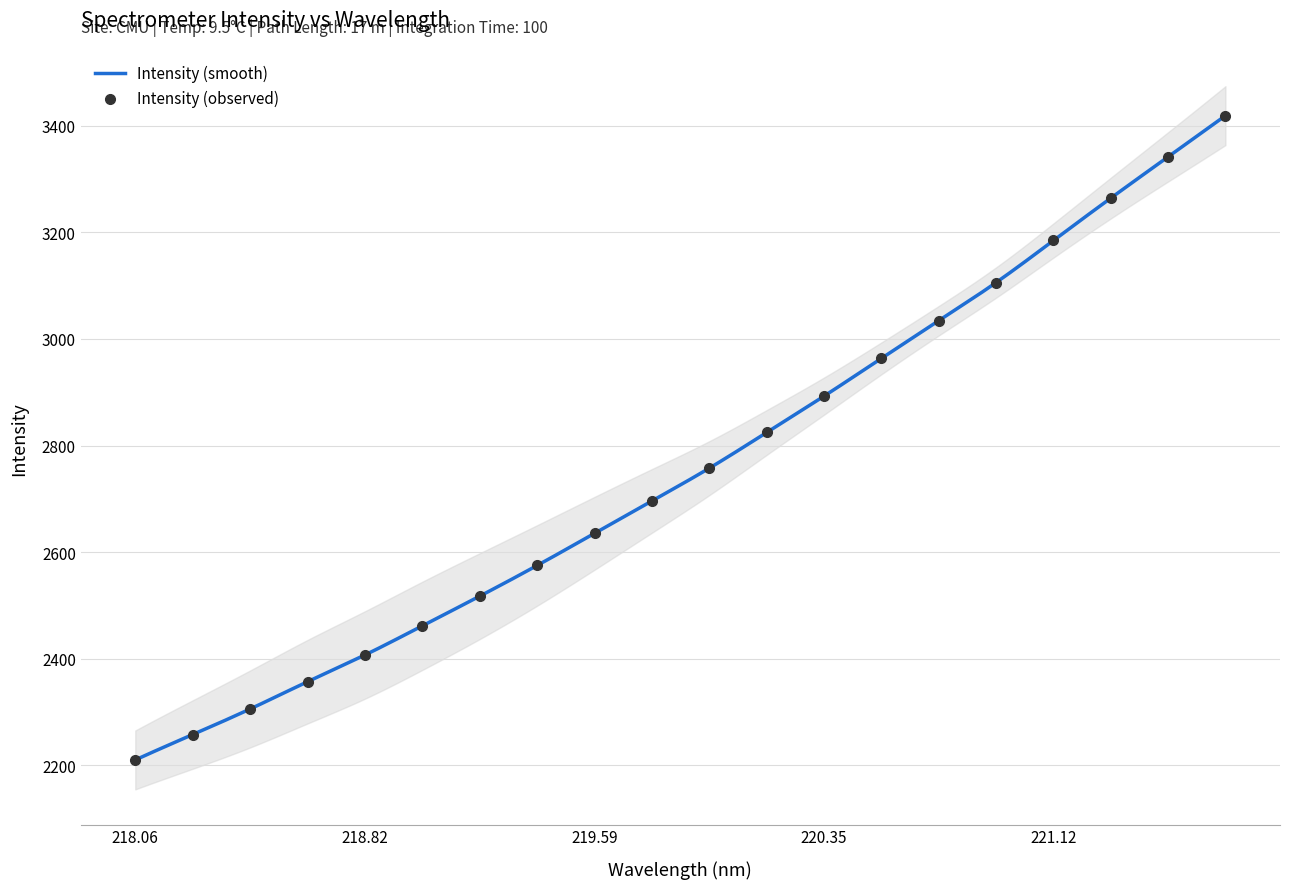

What is the highest value of the Intensity (smooth) series?

3419.0